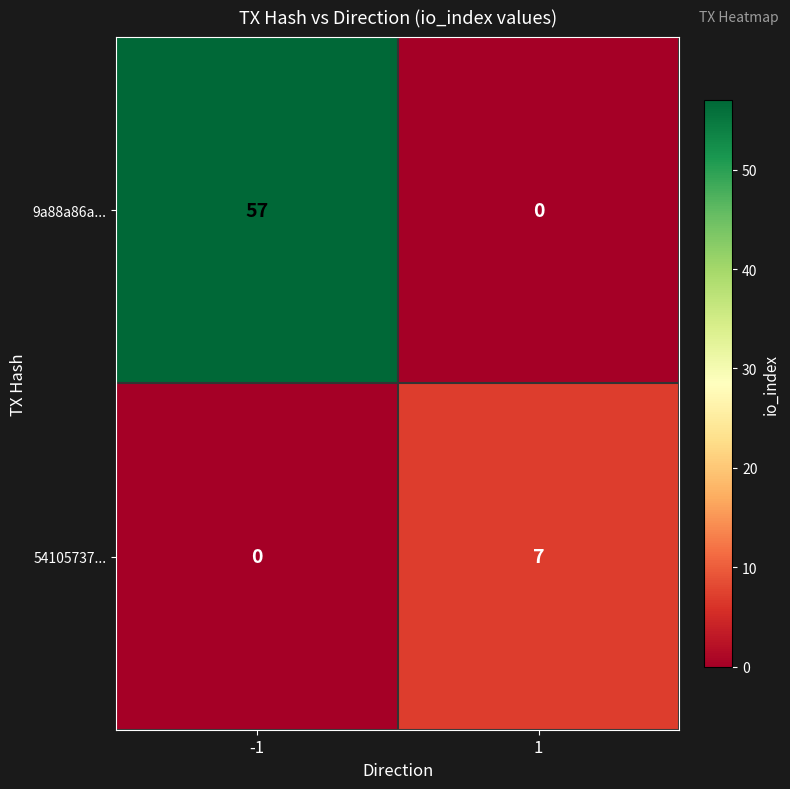

Reading left to right, list all the values displayed in this chart.

9a88a86a...: -1=57	1=0
54105737...: -1=0	1=7